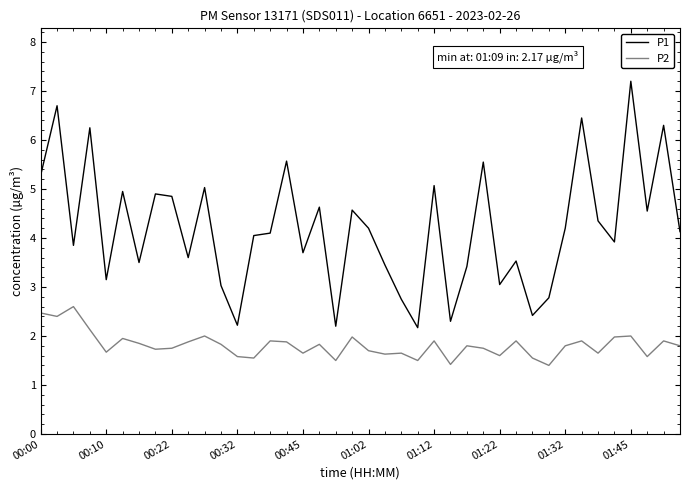

What is the maximum value shown in the chart?

7.2